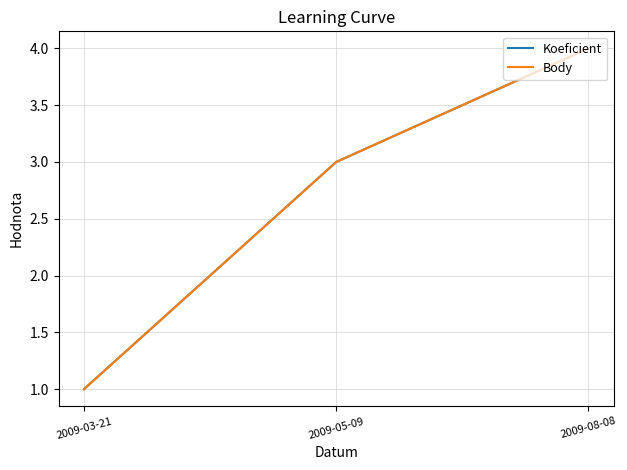

Is the value of Koeficient at 2009-08-08 greater than the value of Body at 2009-03-21?

Yes